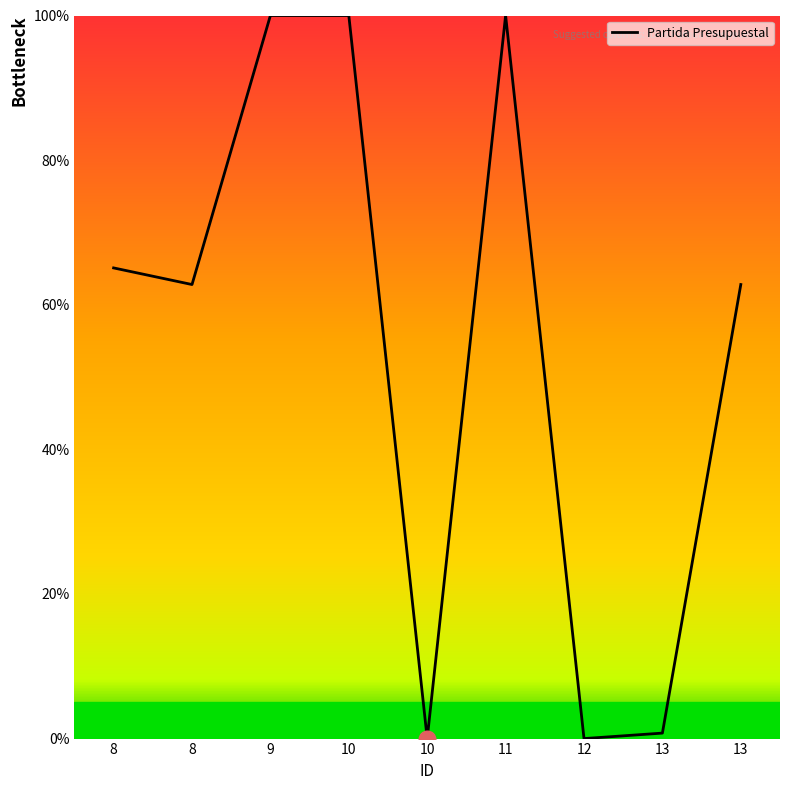

The value at 10 is 53.8. True or false?

False